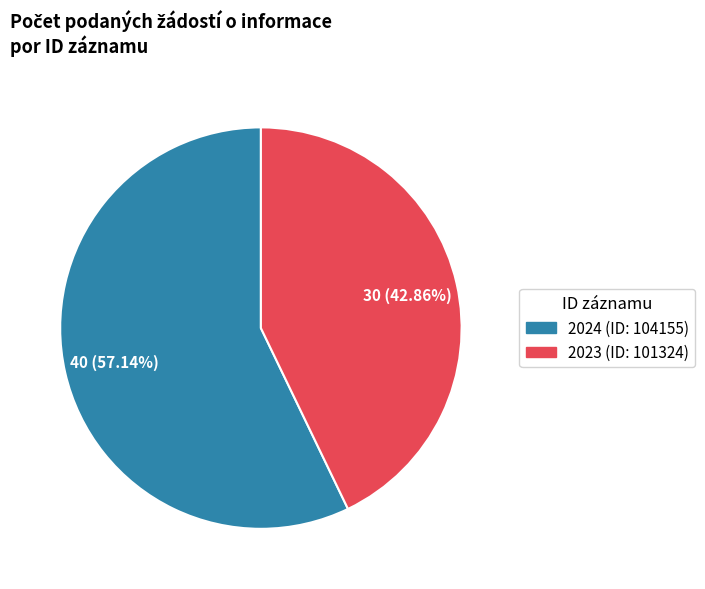

What is the ratio of the value at 2024 (ID: 104155) to the value at 2023 (ID: 101324)?

1.3